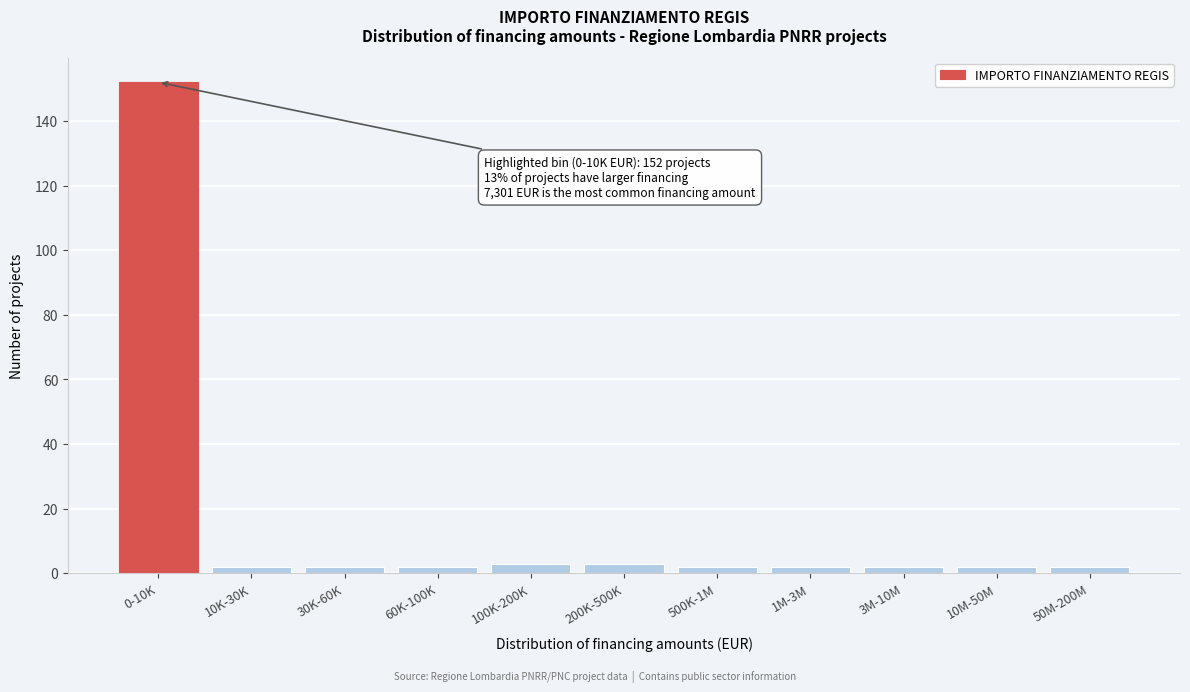

Reading right to left, list all the values displayed in this chart.

2	2	2	2	2	3	3	2	2	2	152